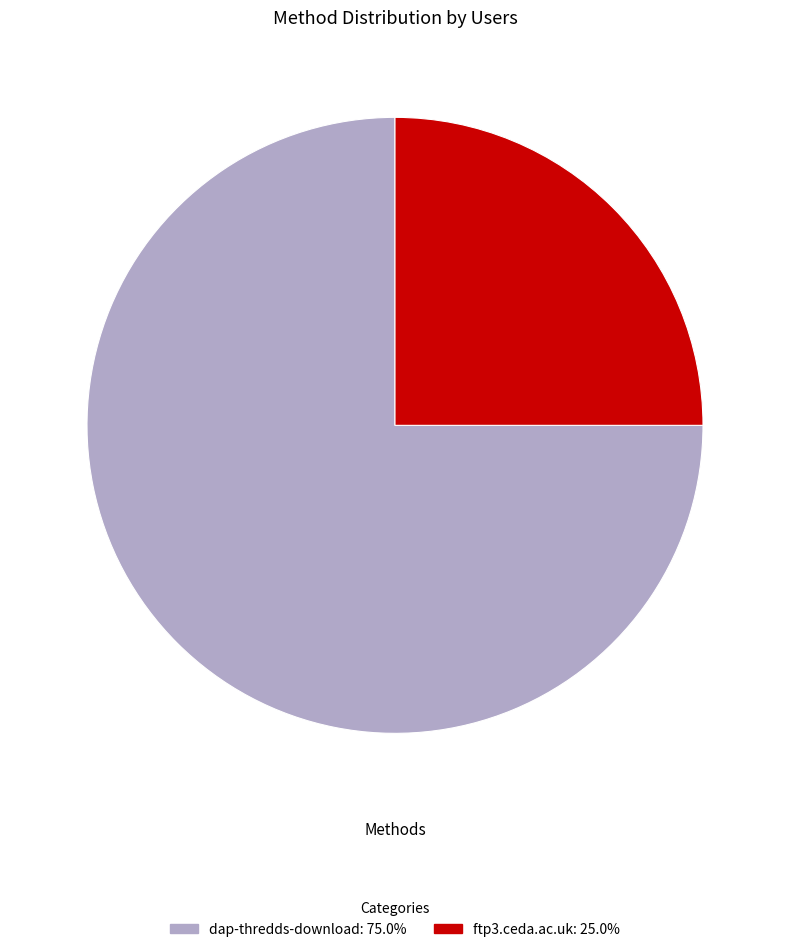

How many segments does this pie chart have?

2